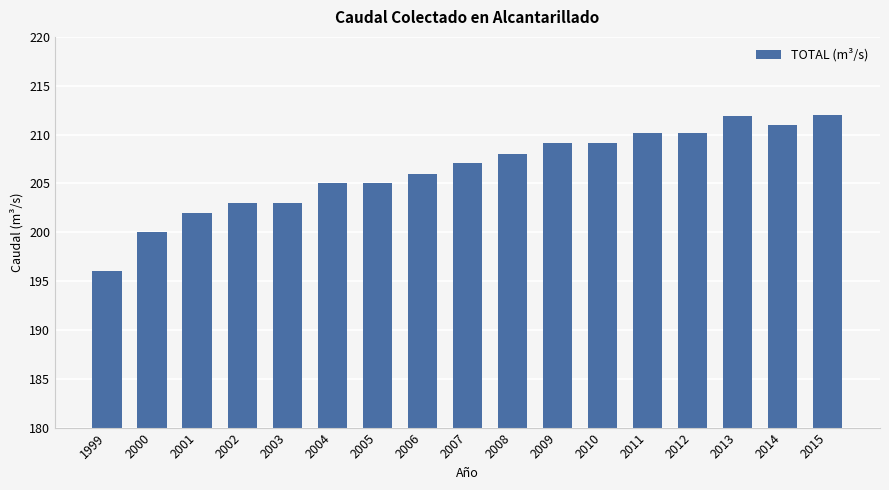

What is the ratio of the value at 2000 to the value at 2012?

1.0